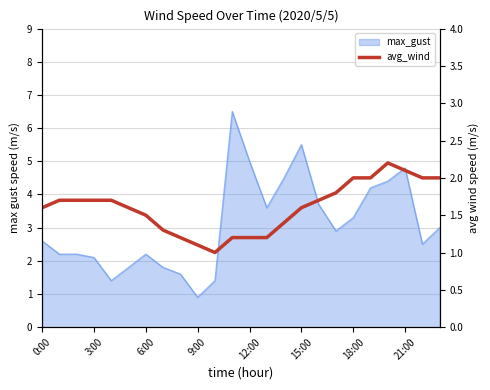

Is it true that the value at 15:00 is 1.6?

True